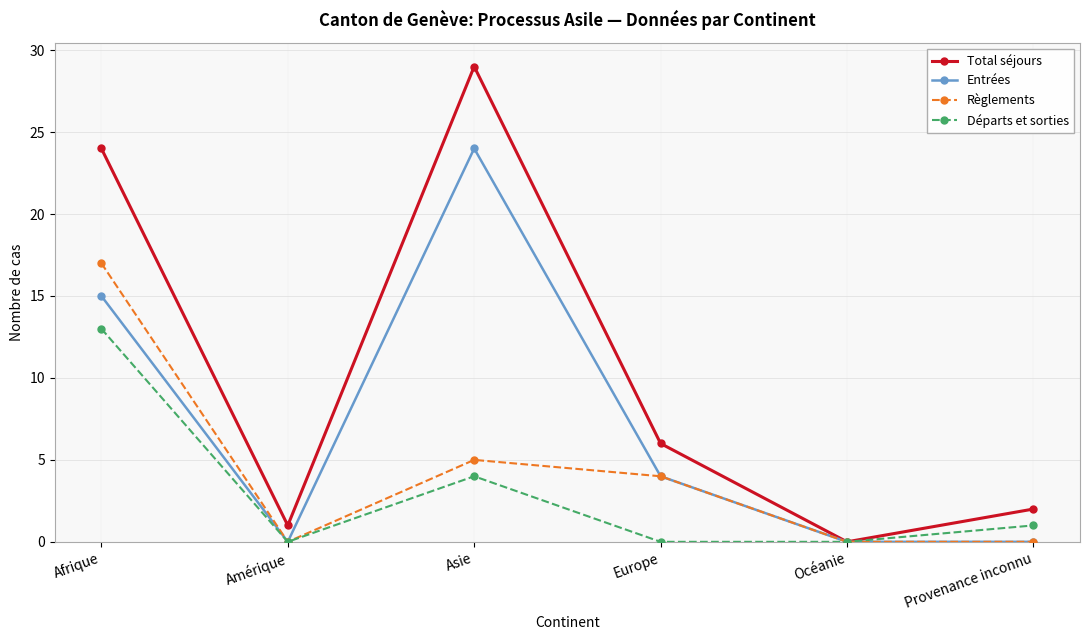

Is this an area chart (filled region under the line)?

No